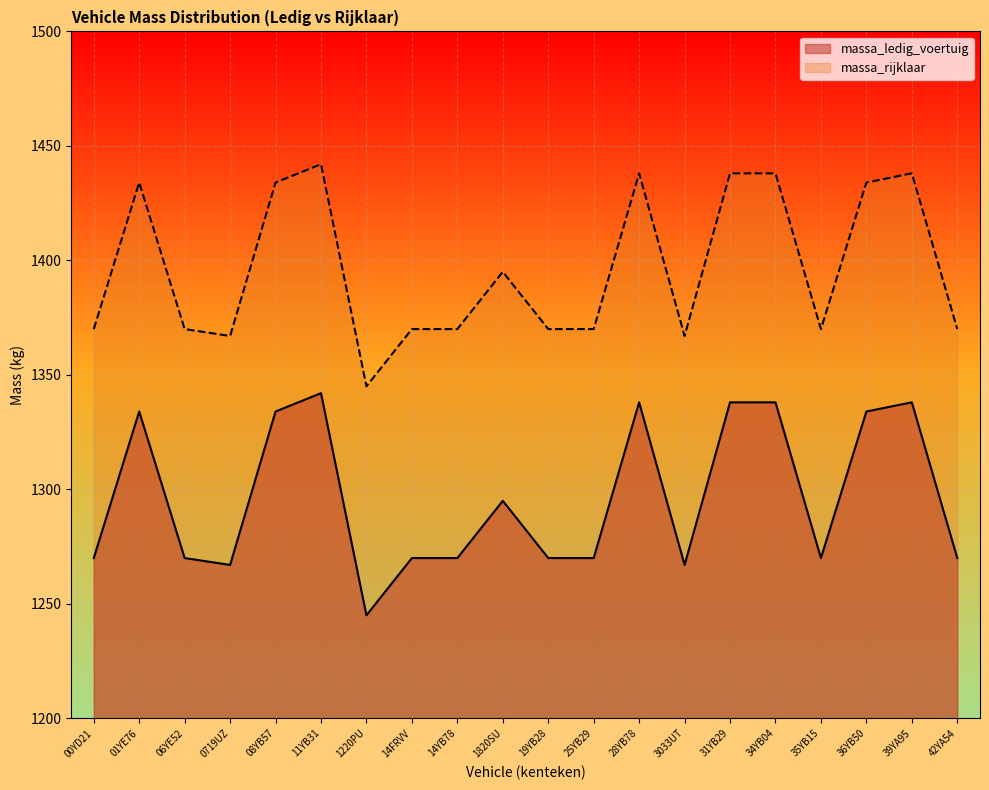

What is the minimum value shown in the chart?

1245